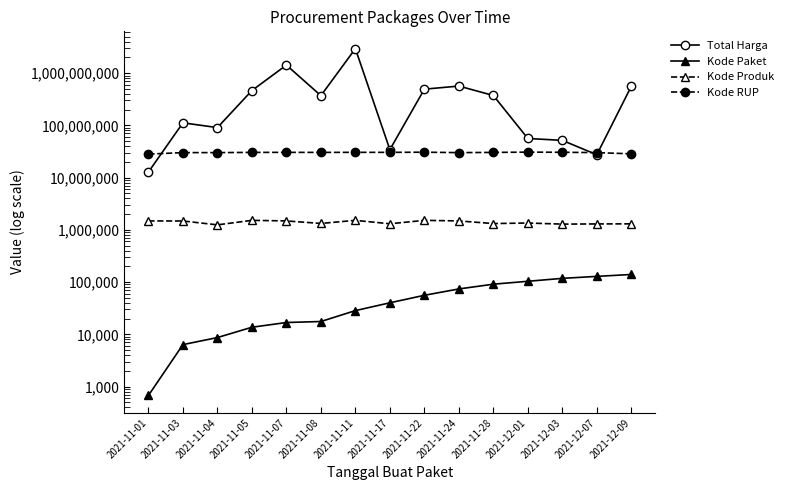

What is the smallest value displayed?

675